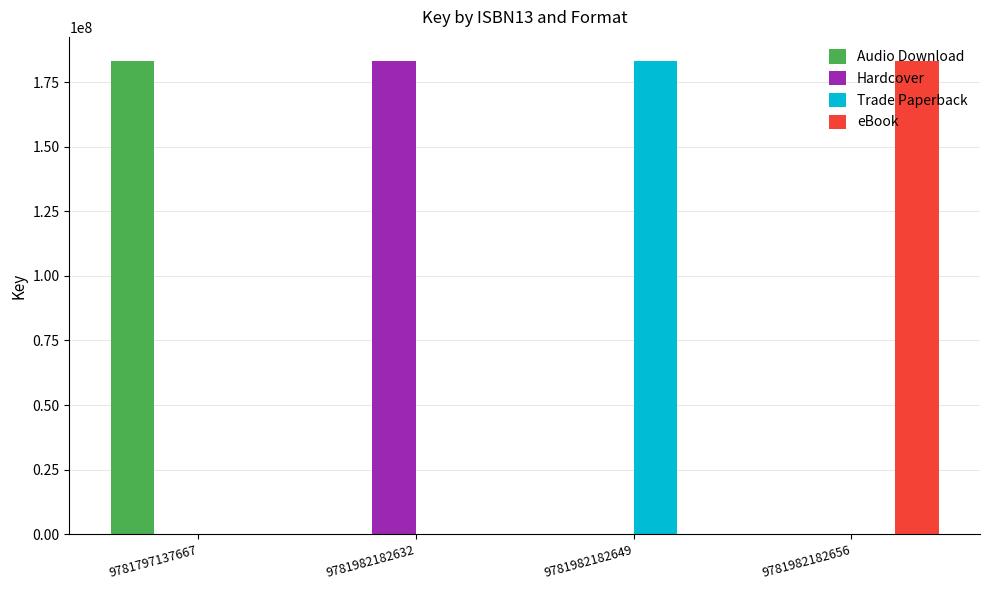

What is the total value across all series at 9781797137667?

183292866